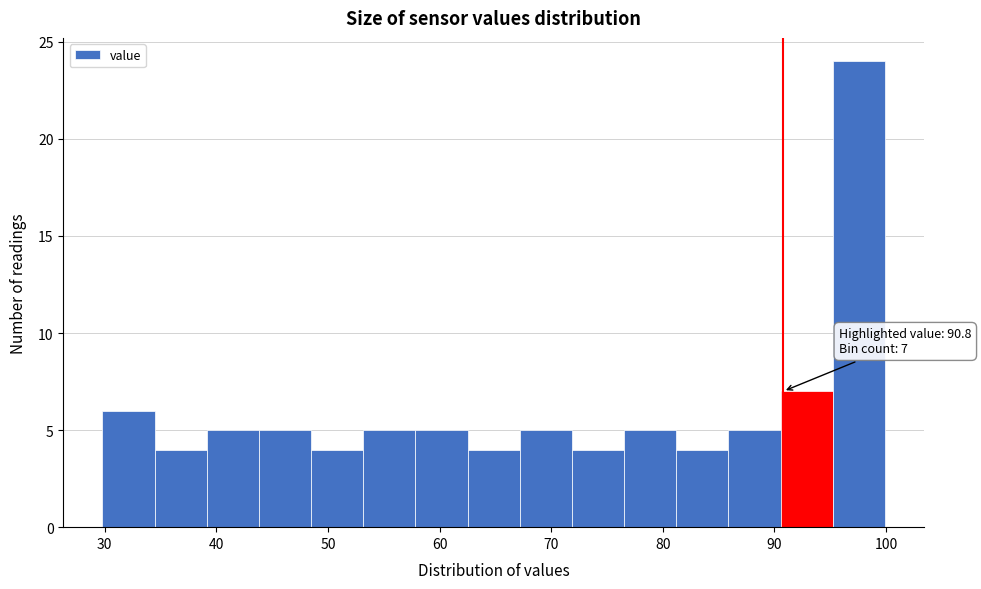

Which range on the x-axis has the tallest bar?

95 to 100